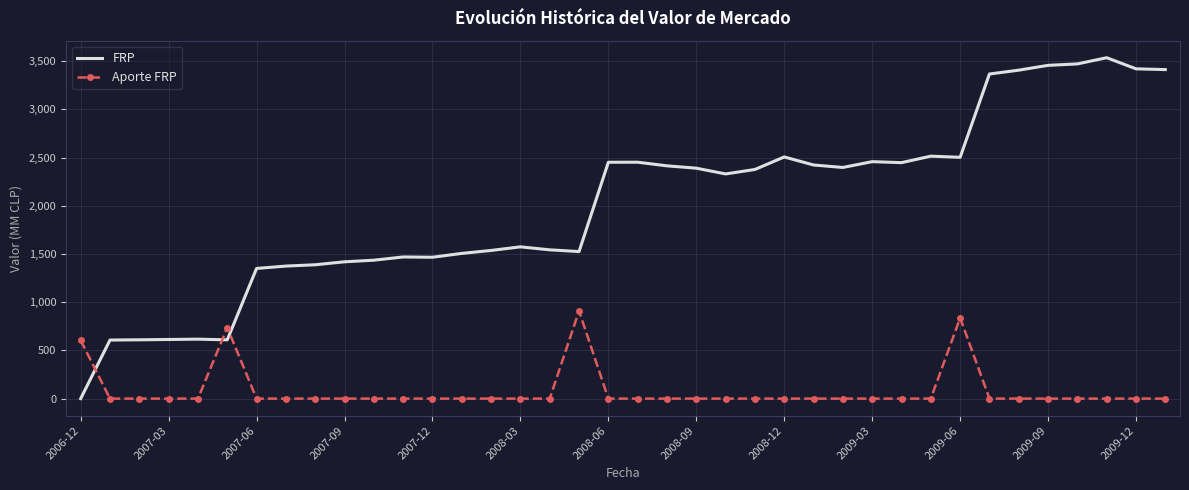

Which series has the largest range (max minus min)?

FRP